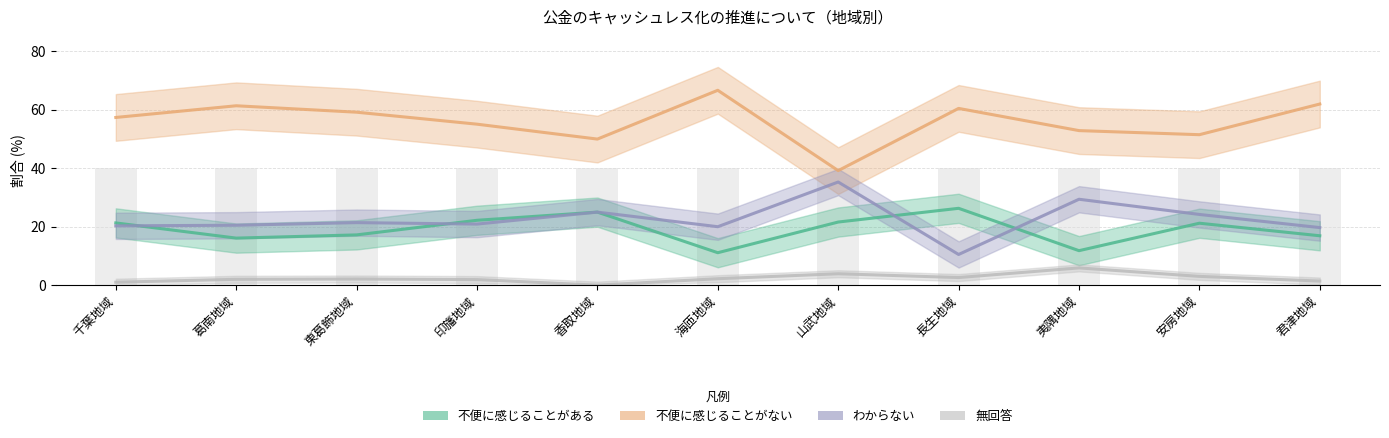

What is the value of the わからない bar at the 8th from the left?

10.5